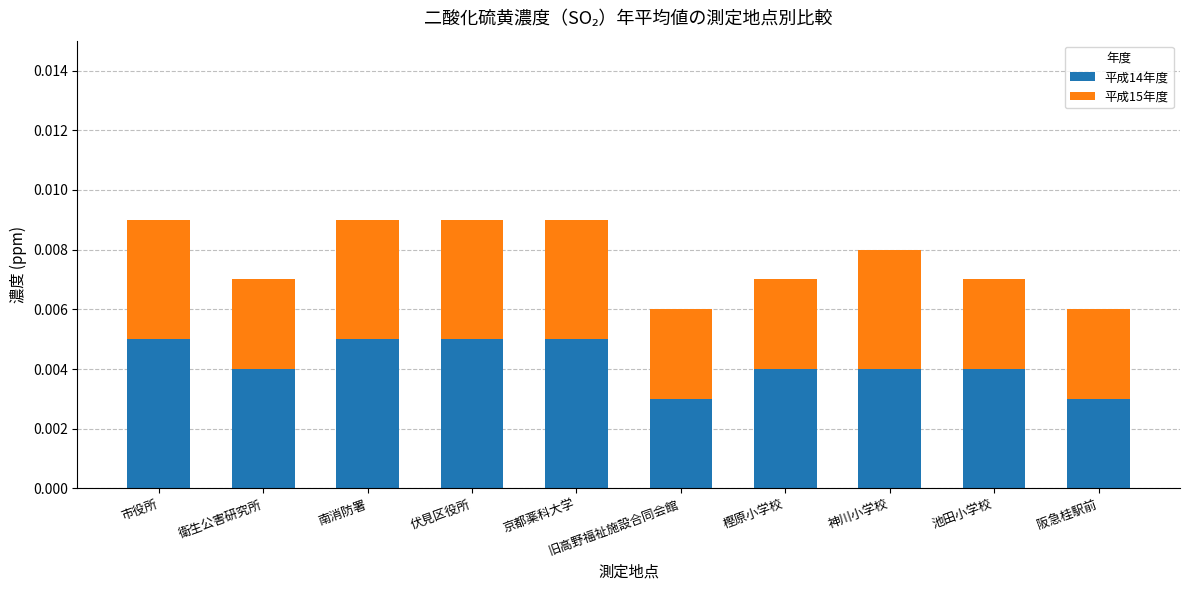

The 平成14年度 series shows 0.0 at 京都薬科大学. True or false?

False